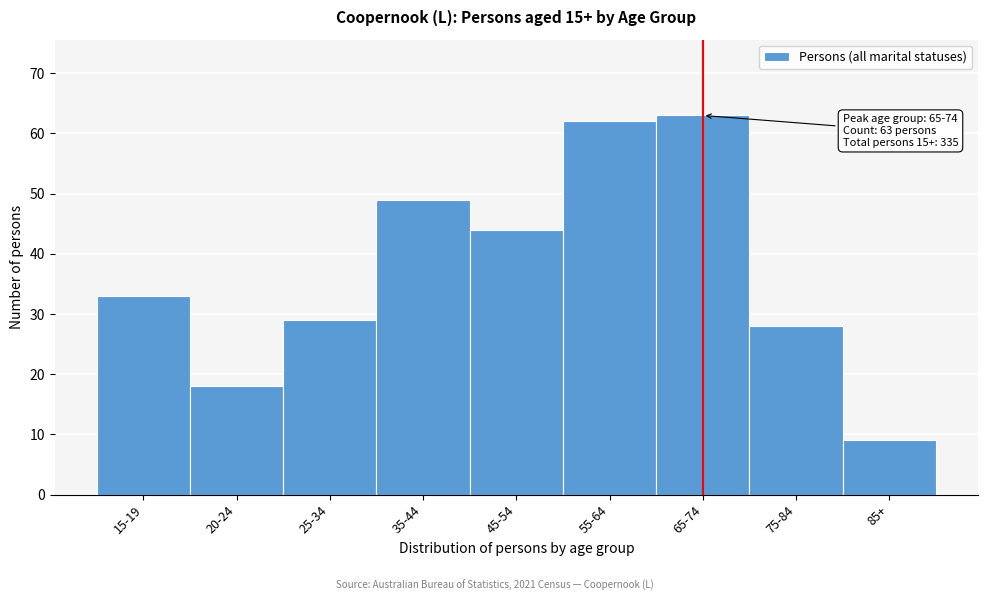

Reading left to right, transcribe all the data shown in this chart.

33	18	29	49	44	62	63	28	9